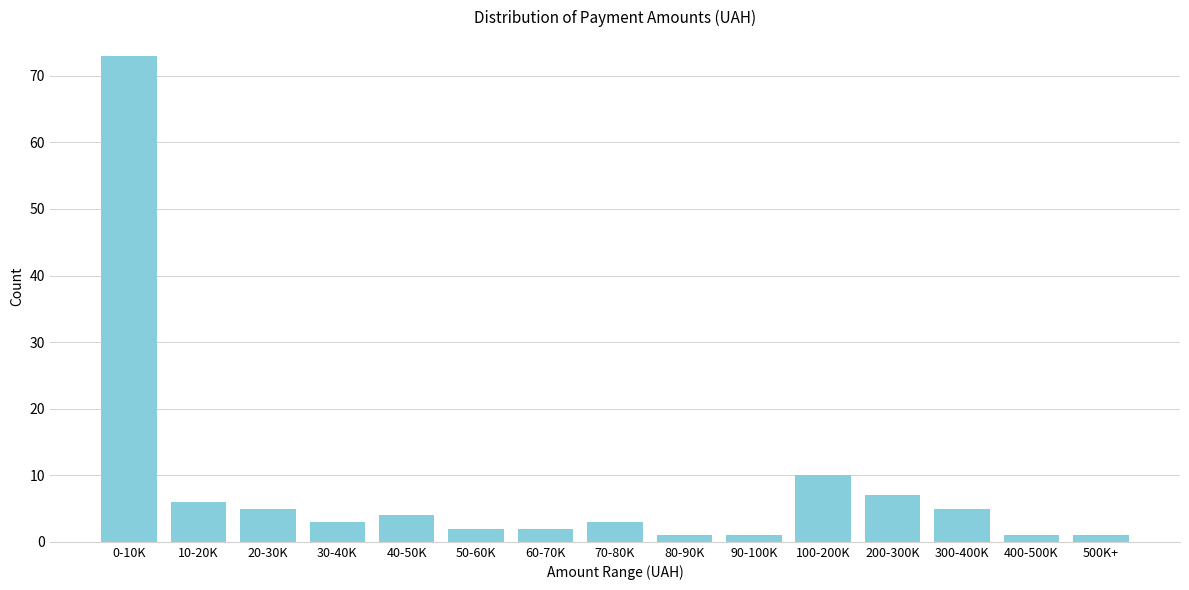

Reading right to left, transcribe all the data shown in this chart.

500K+=1	400-500K=1	300-400K=5	200-300K=7	100-200K=10	90-100K=1	80-90K=1	70-80K=3	60-70K=2	50-60K=2	40-50K=4	30-40K=3	20-30K=5	10-20K=6	0-10K=73